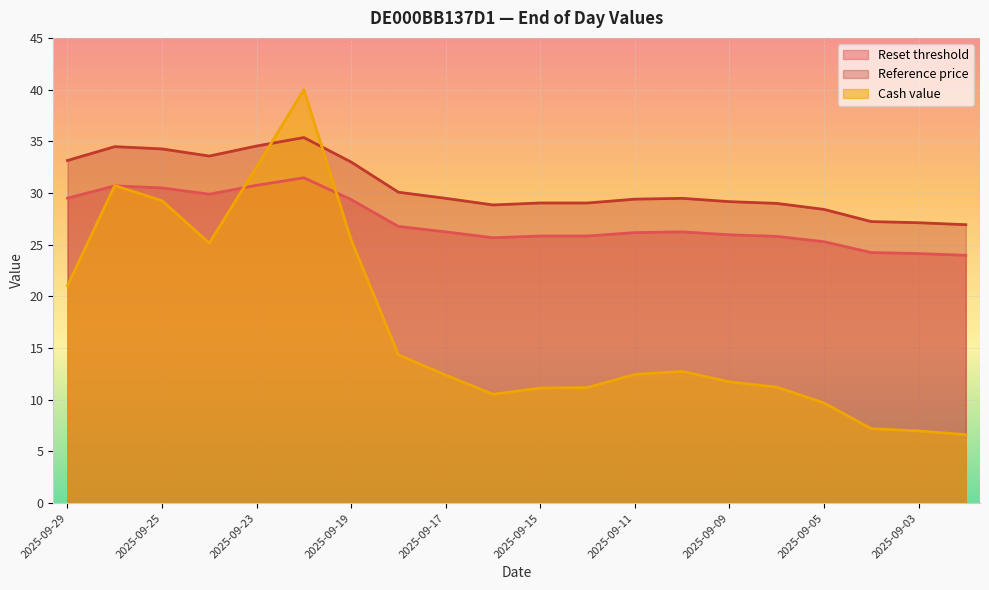

What is the highest value of the Reference price series?

35.4